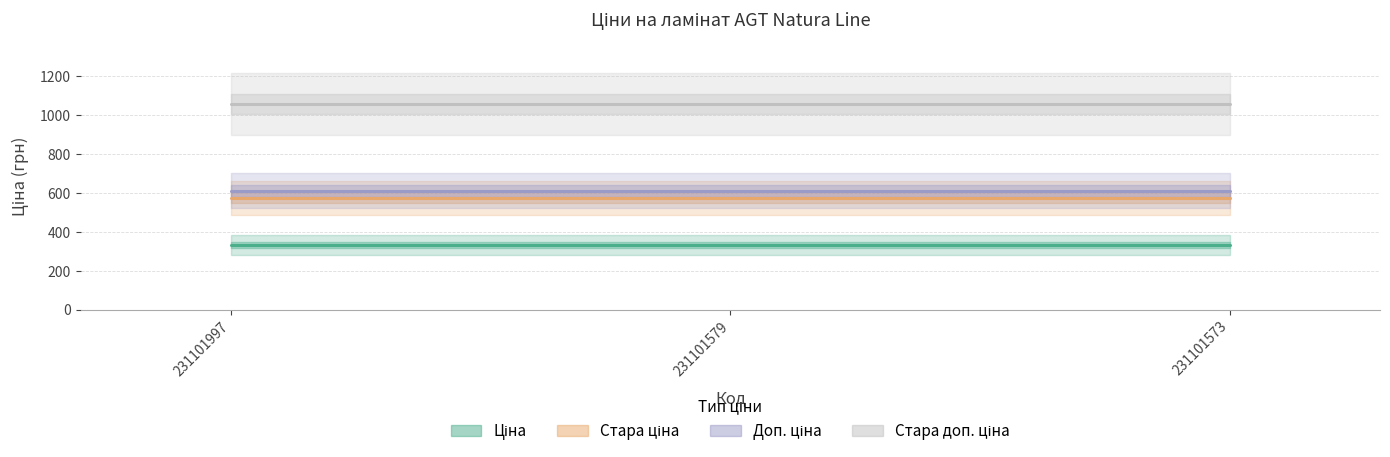

Count the number of data series in this chart.

4